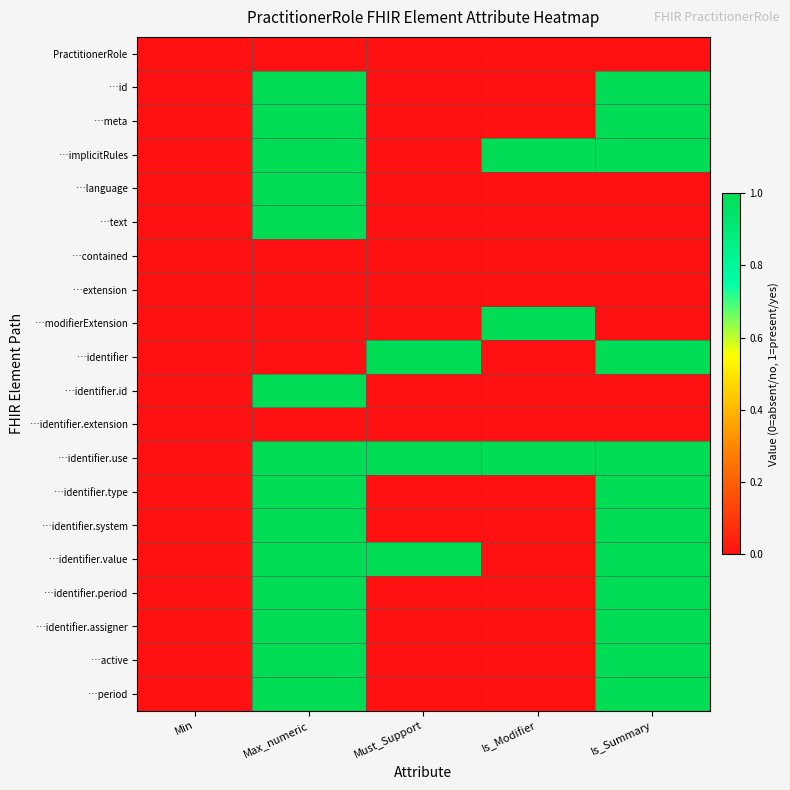

What is the total value across all series at Must_Support?

3